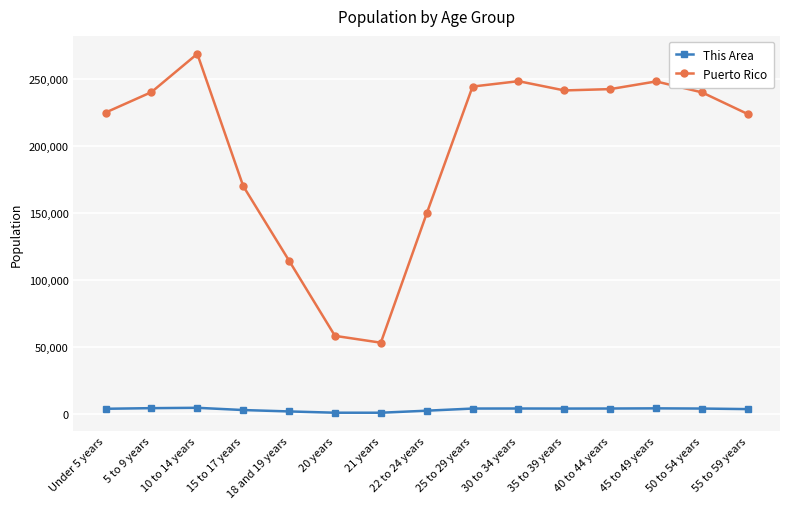

True or false: Puerto Rico has more than 0 interior local peaks.

True